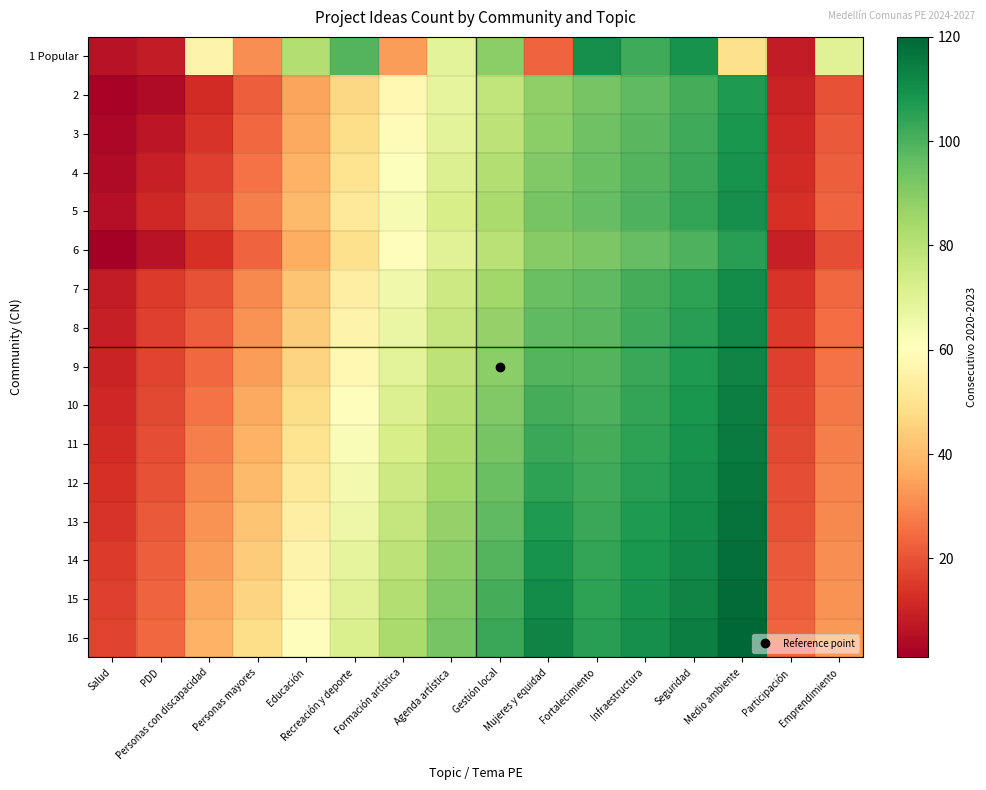

What is the total value across all series at Agenda artística?

1260